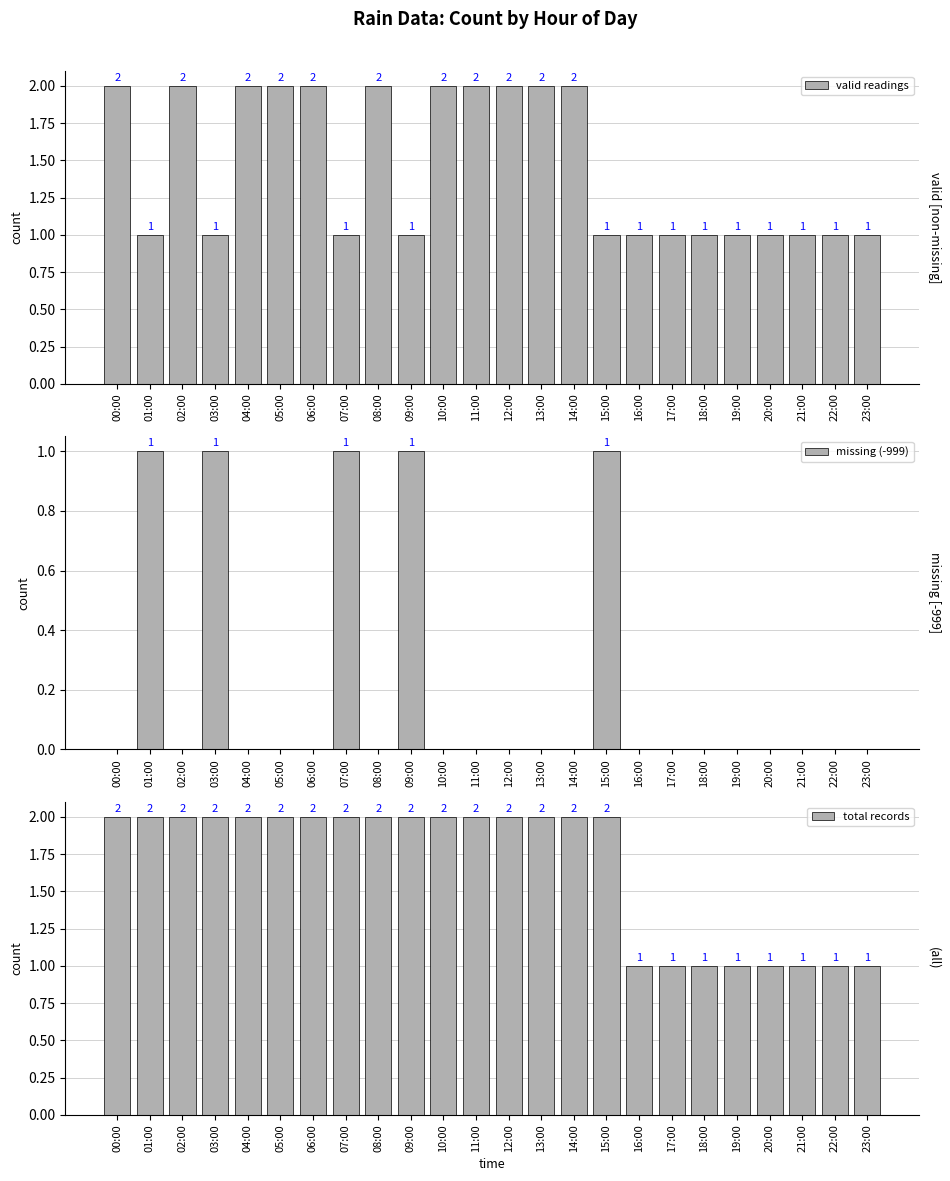

Which series has the widest spread of values?

valid readings